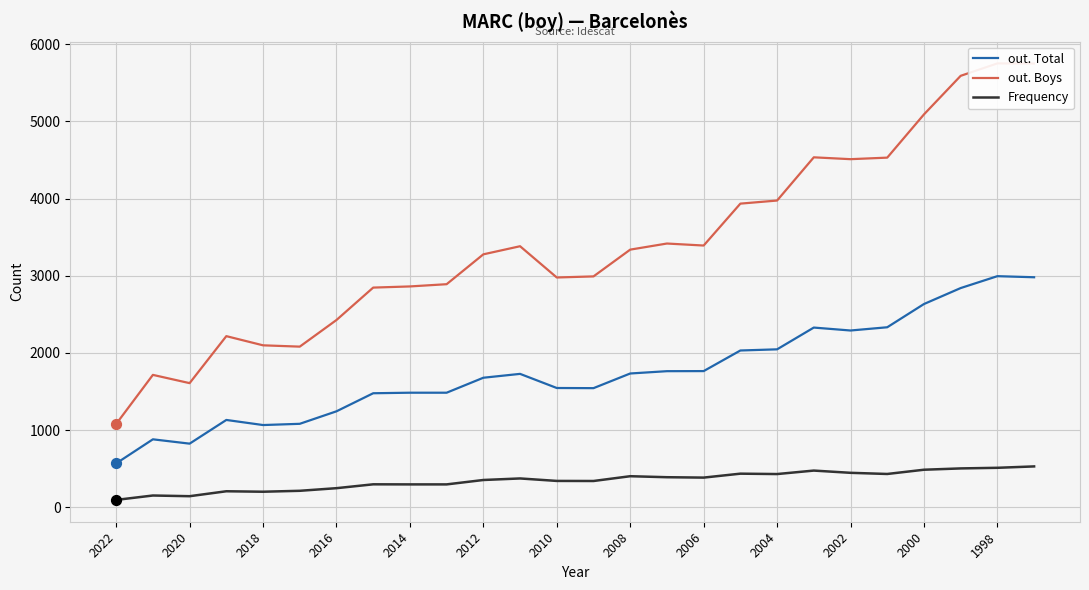

Which series contains the lowest Y value?

Frequency